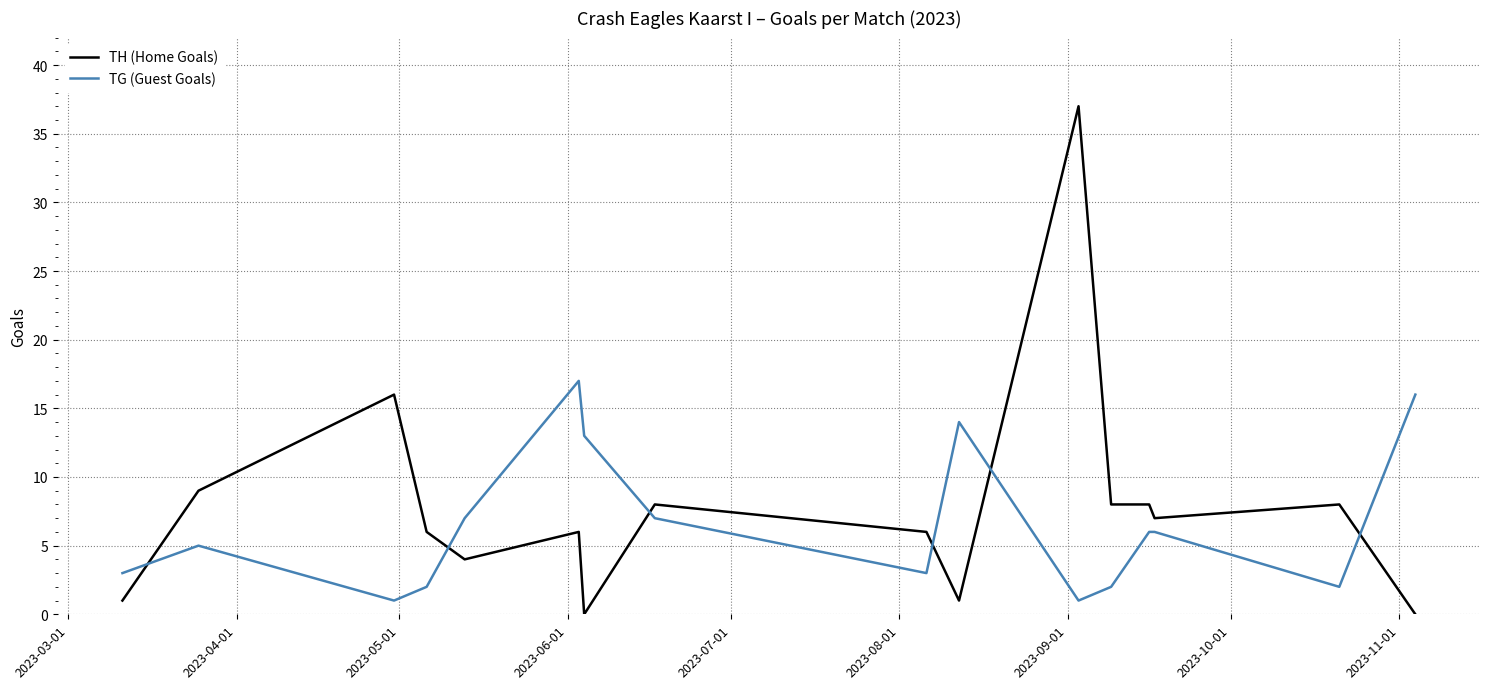

Count the number of data series in this chart.

2